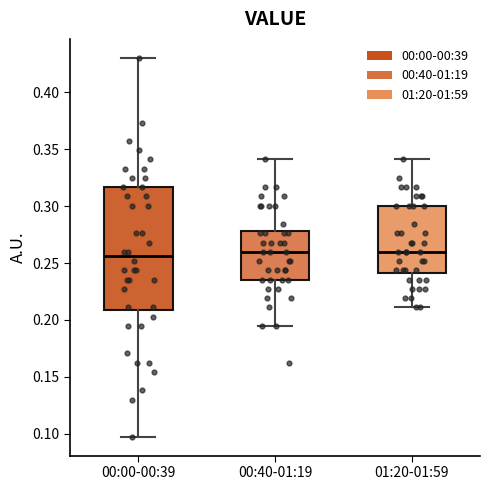

Comparing the boxes themselves (not the whiskers), which one is the tallest?

00:00-00:39